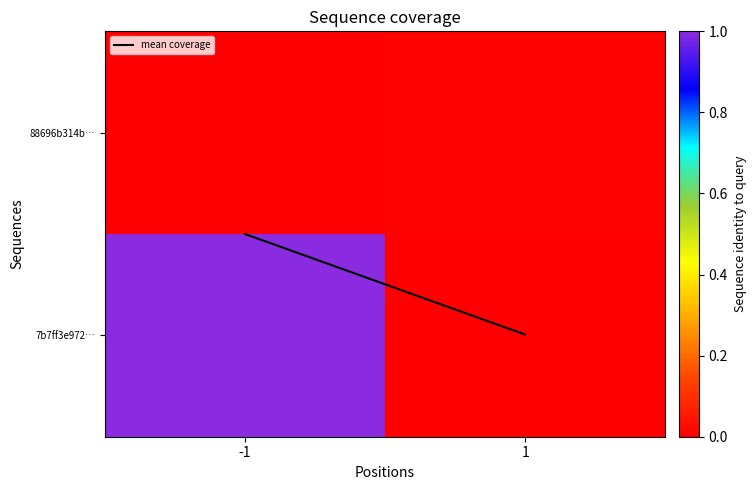

At how many categories does at least one series exceed 0?

2